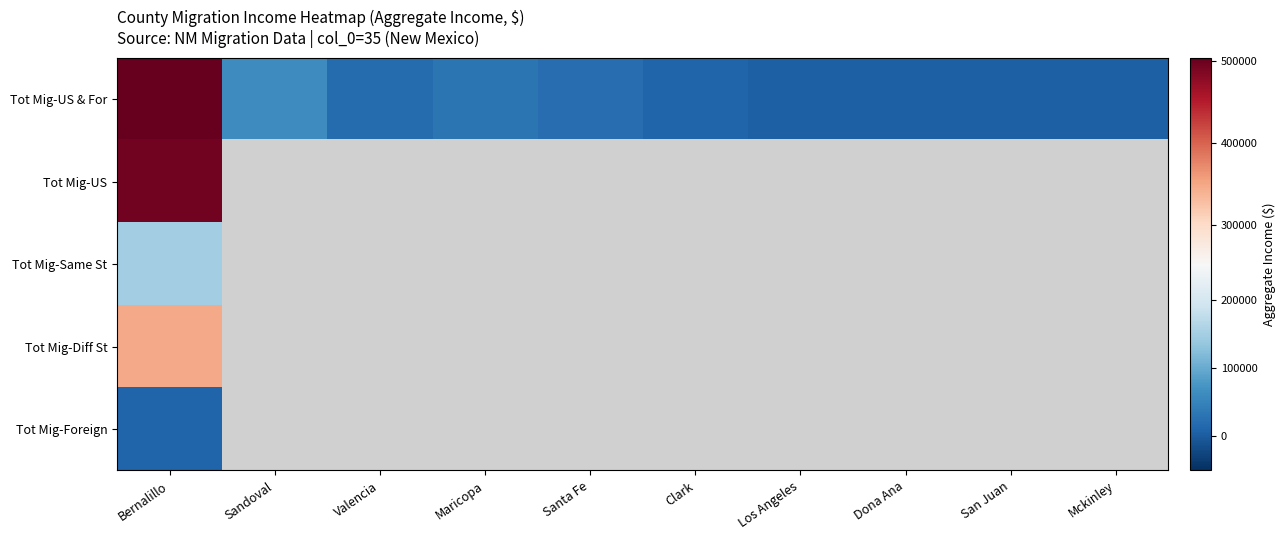

How many data points does each series have?

10